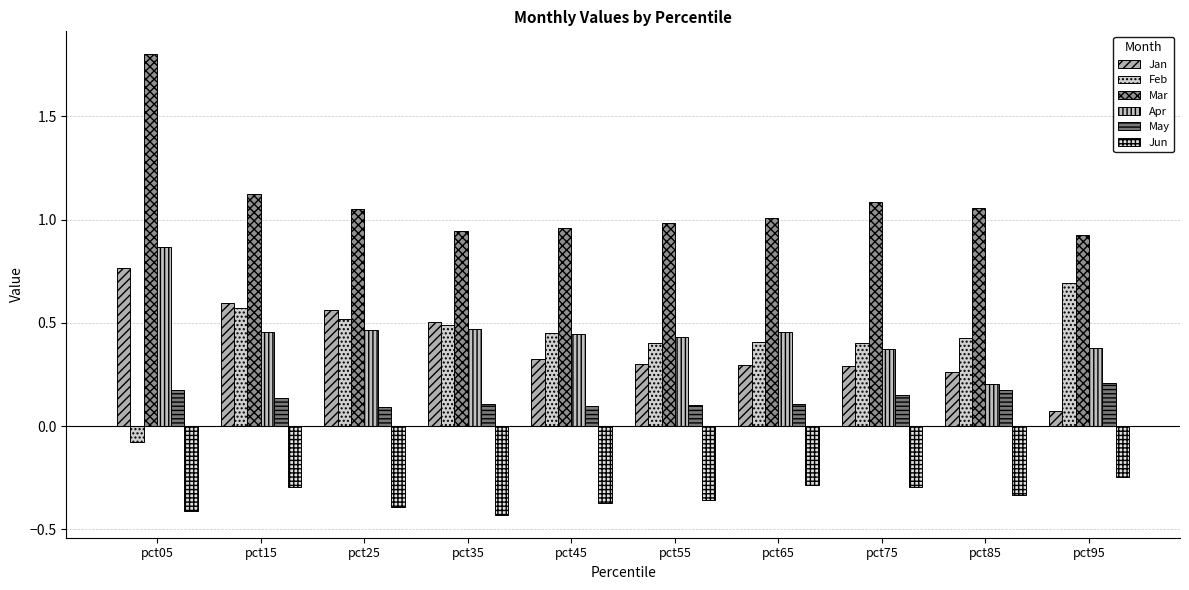

What are all the series names shown in the legend?

Jan, Feb, Mar, Apr, May, Jun